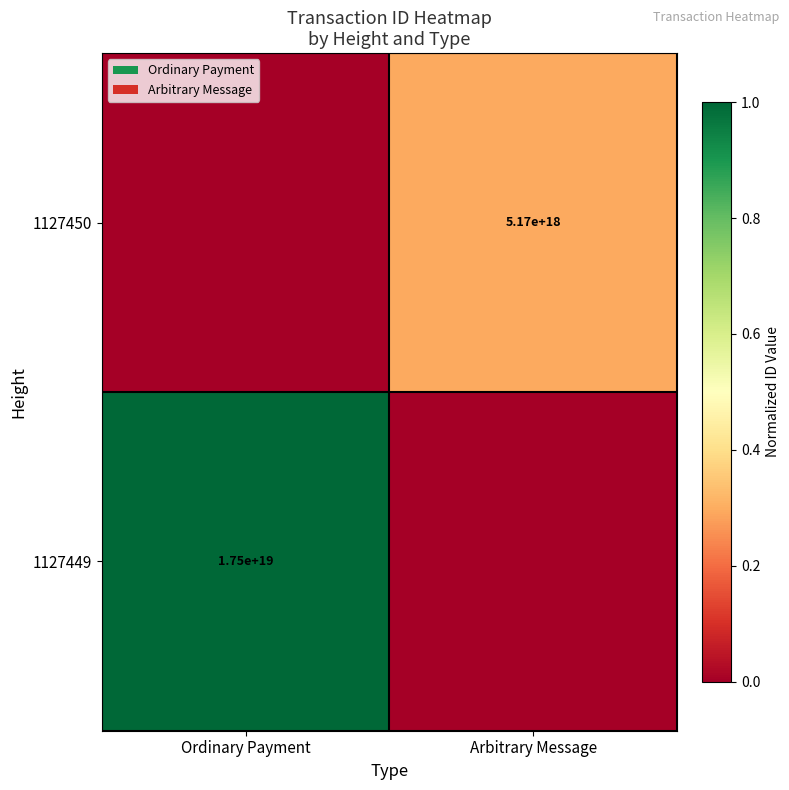

The 1127450 series shows 2984811624087650304 at Arbitrary Message. True or false?

False